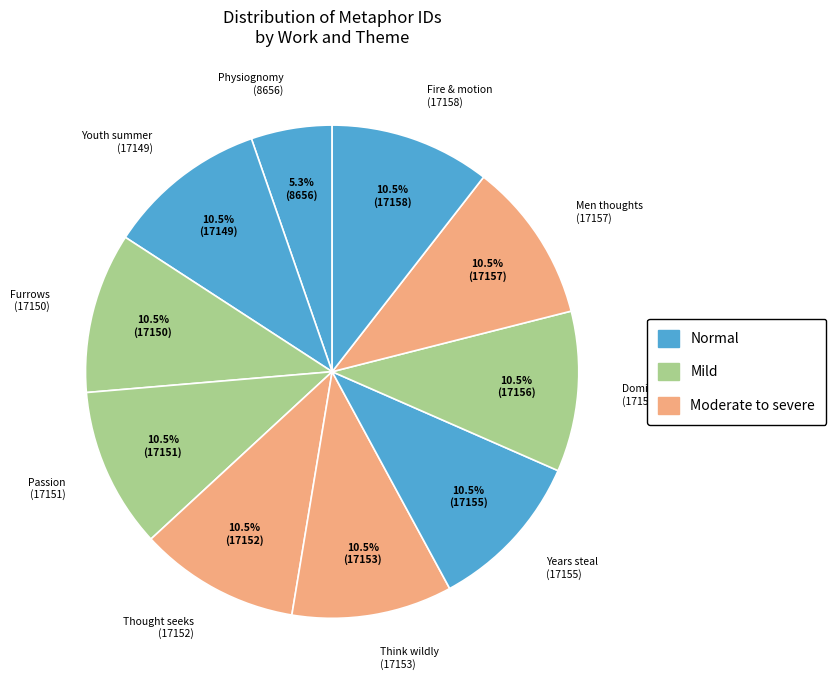

How much of the chart is everything except Thought seeks (17152)?

89.5%